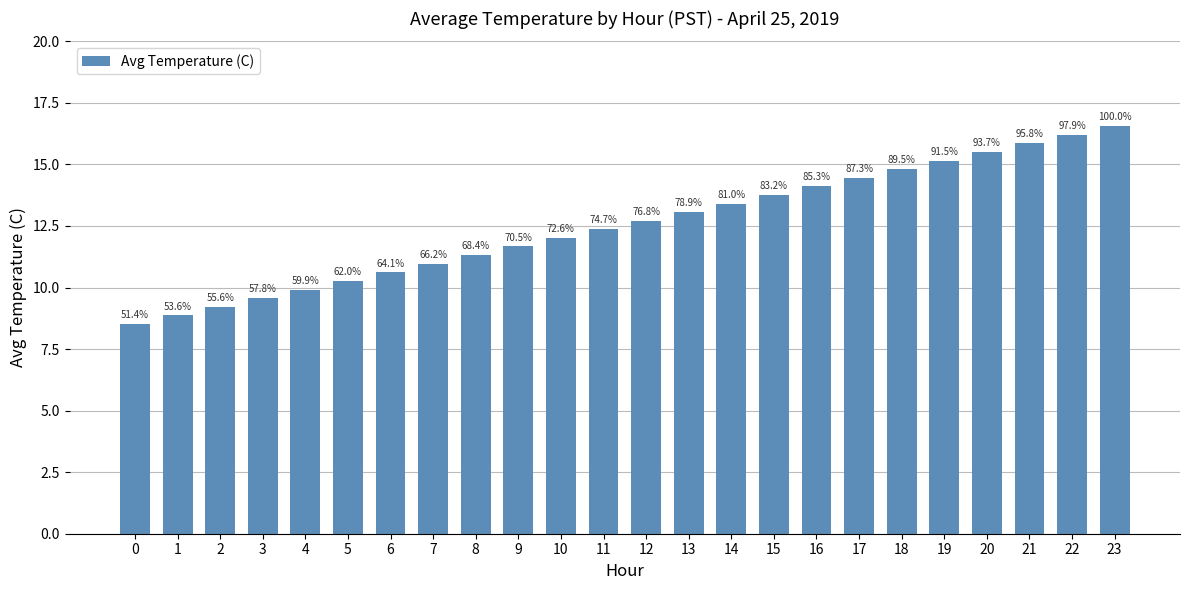

What is the ratio of the value at 2 to the value at 19?

0.6